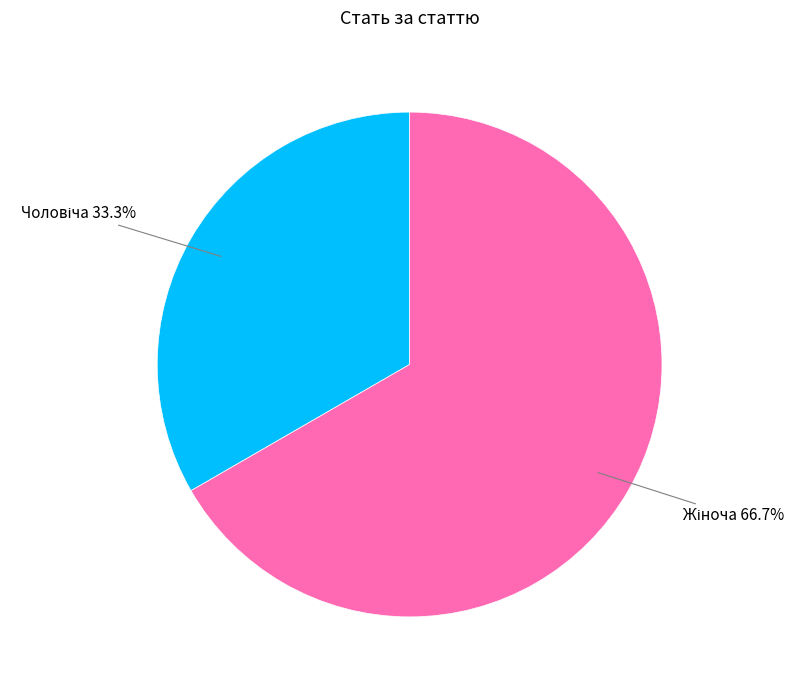

How many slices are in this pie chart?

2